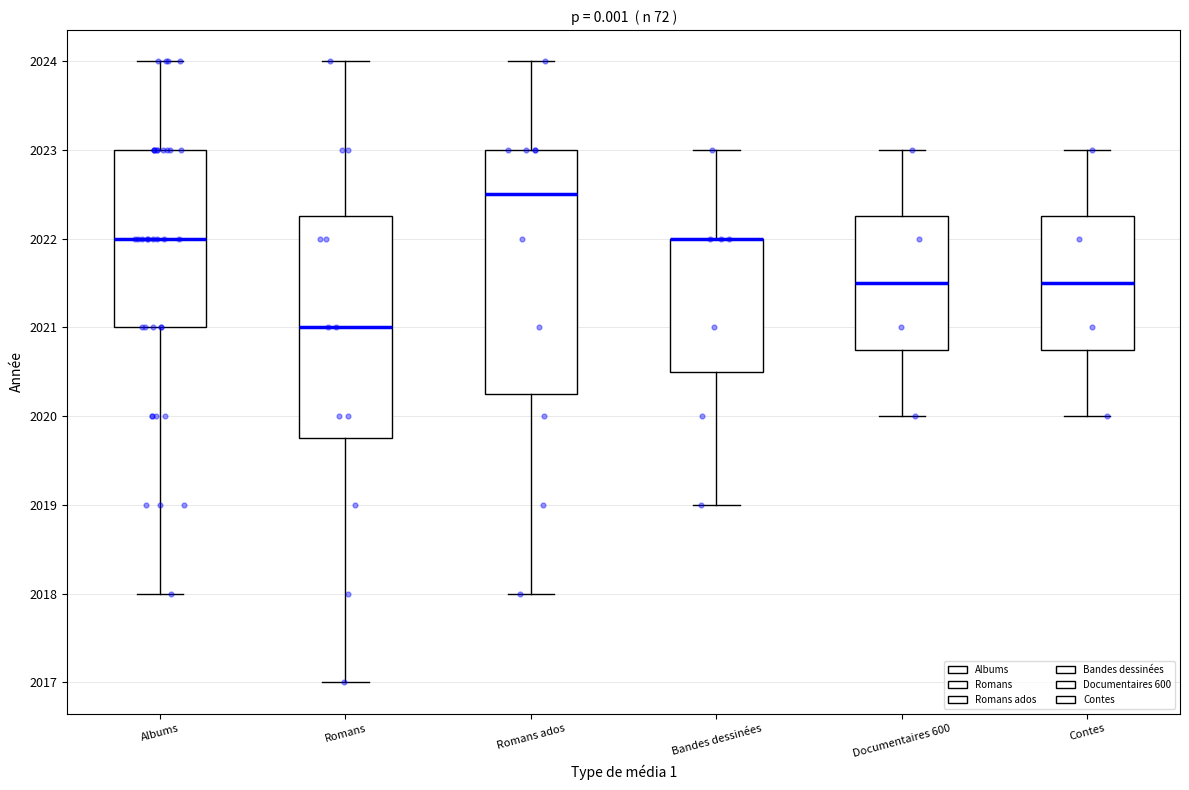

Reading left to right, transcribe this box plot: for each box, give where its median line is, the range the box spans, and where its two whiskers end, as read against the y-axis. The values are not printed on the chart, so give them approximately, as read against the axis.

Albums: median 2022.0, box 2021.0 to 2023.0, whiskers 2018.0 to 2024.0
Romans: median 2021.0, box 2019.8 to 2022.3, whiskers 2017.0 to 2024.0
Romans ados: median 2022.5, box 2020.3 to 2023.0, whiskers 2018.0 to 2024.0
Bandes dessinées: median 2022.0 (drawn on the box's upper edge), box 2020.5 to 2022.0, whiskers 2019.0 to 2023.0
Documentaires 600: median 2021.5, box 2020.8 to 2022.3, whiskers 2020.0 to 2023.0
Contes: median 2021.5, box 2020.8 to 2022.3, whiskers 2020.0 to 2023.0